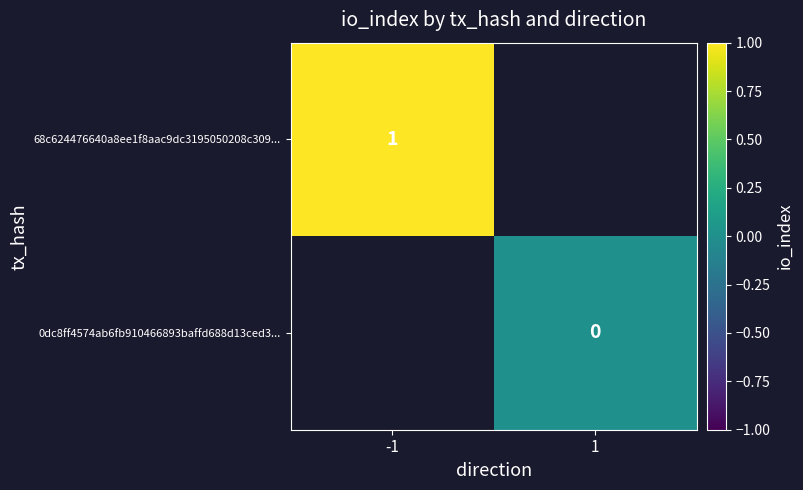

True or false: 68c624476640a8ee1f8aac9dc3195050208c309... has a value of 1 at -1.

True